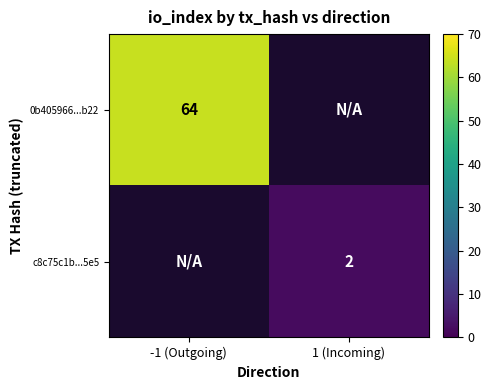

At which category does the chart reach its minimum across all series?

1 (Incoming)